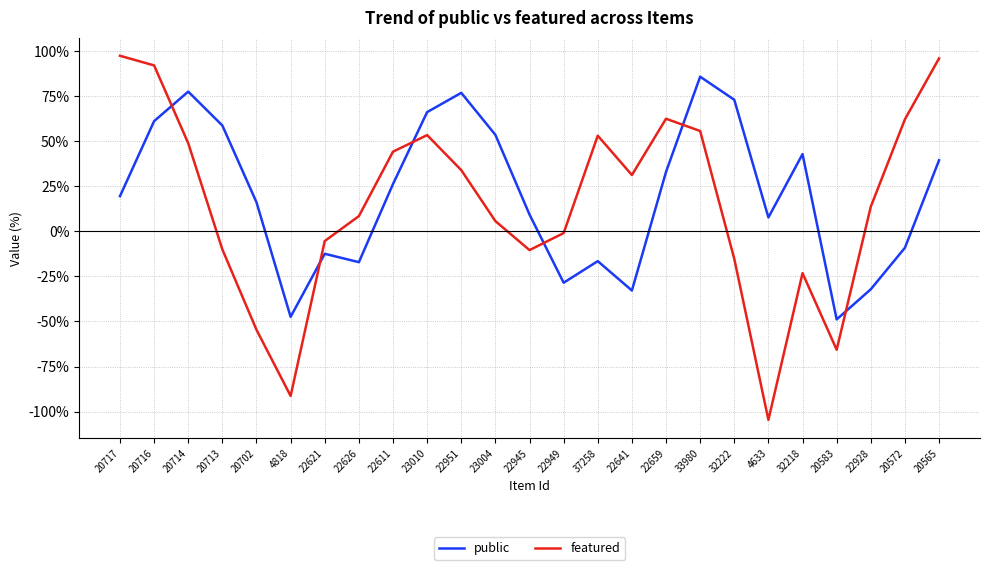

How many positive values does the featured series have?

15